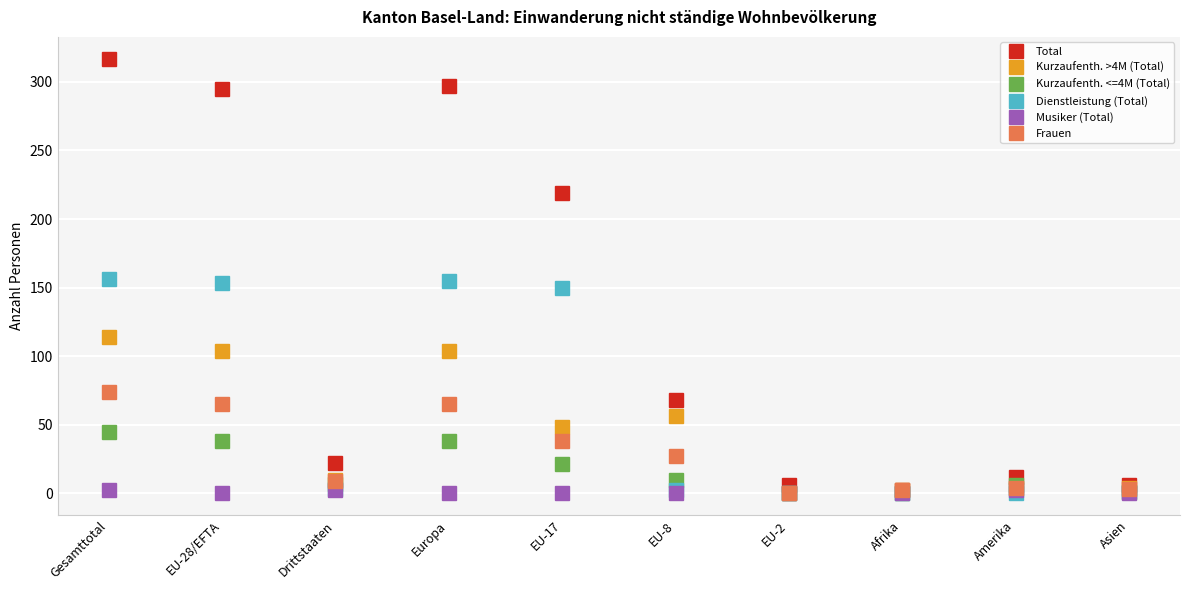

How many lines are shown in the chart?

6